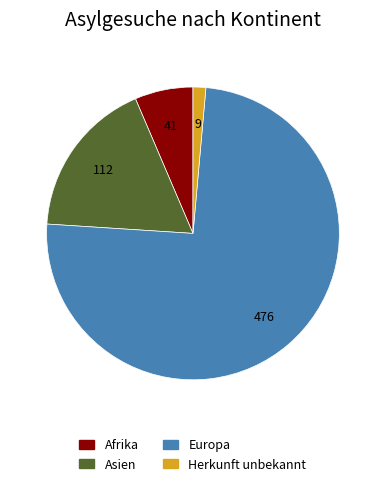

Is the sum of Asien and Afrika greater than half?

No